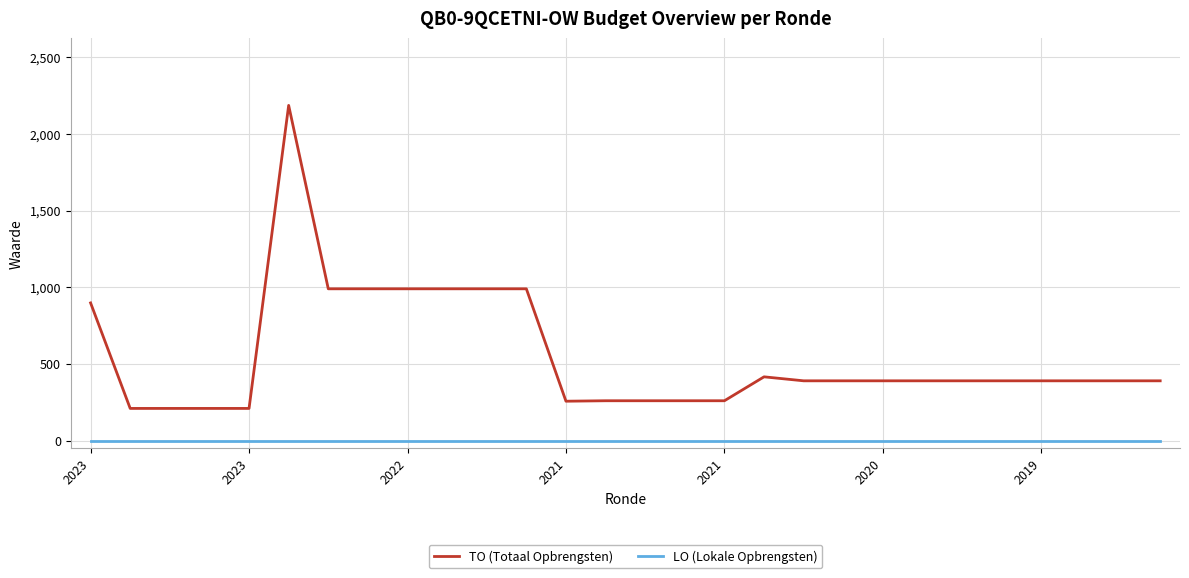

Rank the series by their maximum value, from lowest to highest.

LO (Lokale Opbrengsten), TO (Totaal Opbrengsten)